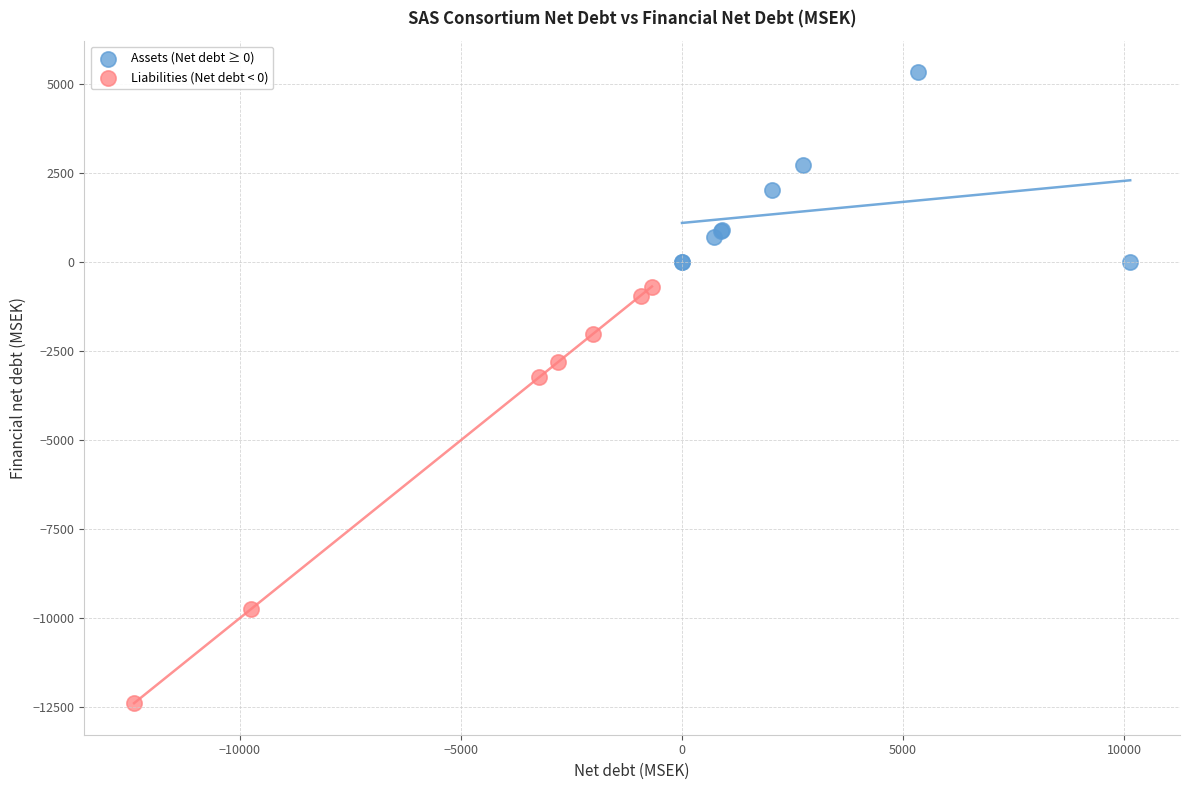

Which series reaches the minimum Y coordinate?

Liabilities (Net debt < 0)